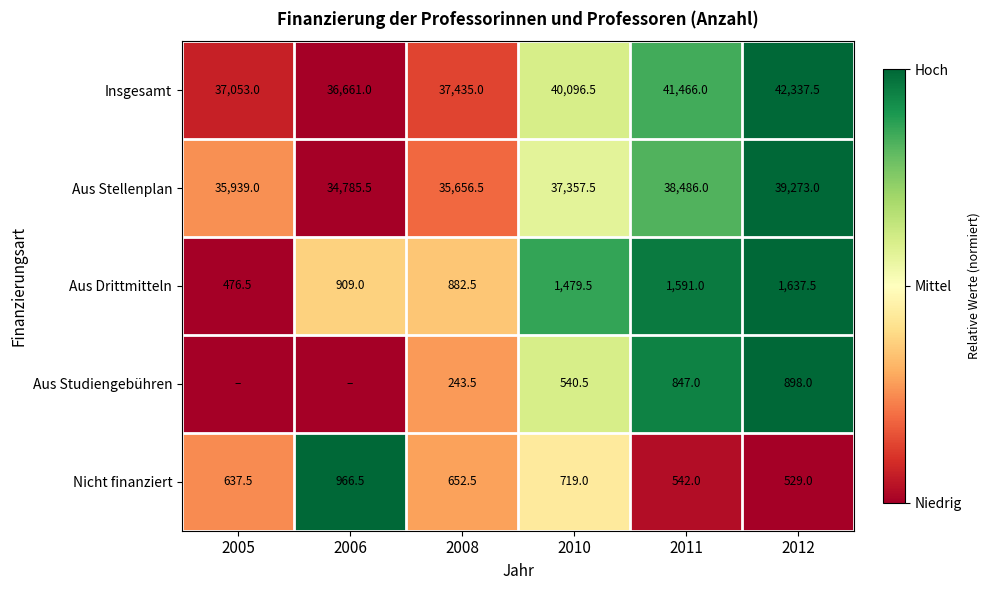

What is the difference between the Insgesamt values at 2005 and 2011?

4413.0